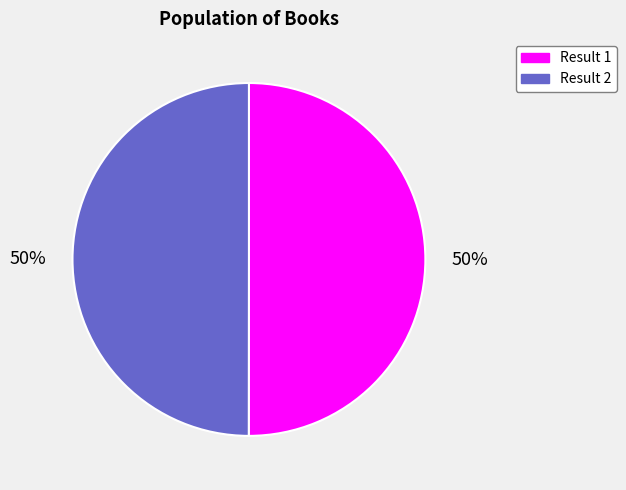

To the nearest percent, what percentage of the pie is Result 1?

50%